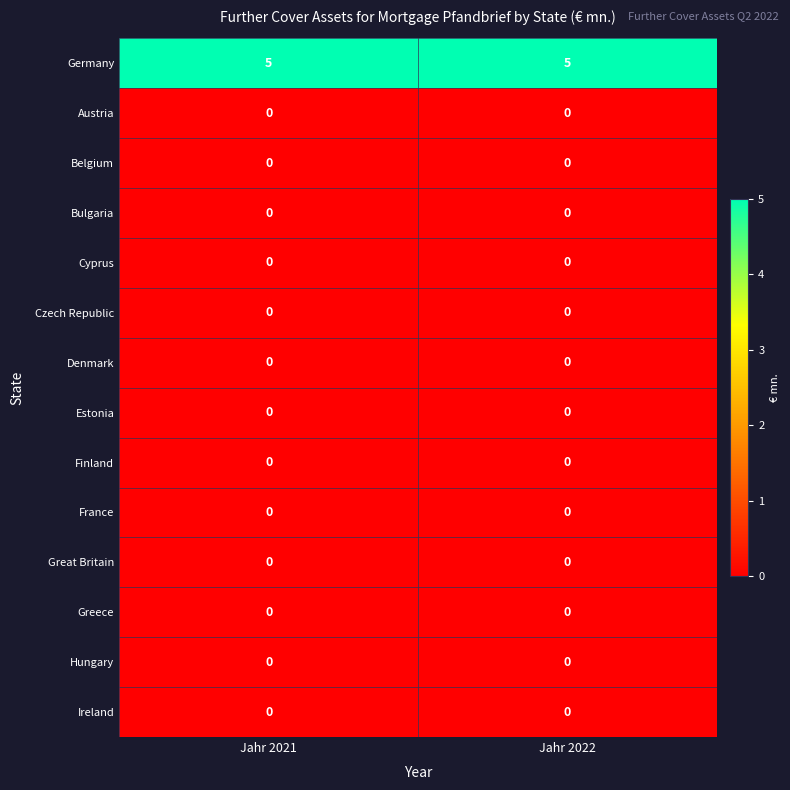

What is the total value across all series at Jahr 2022?

5